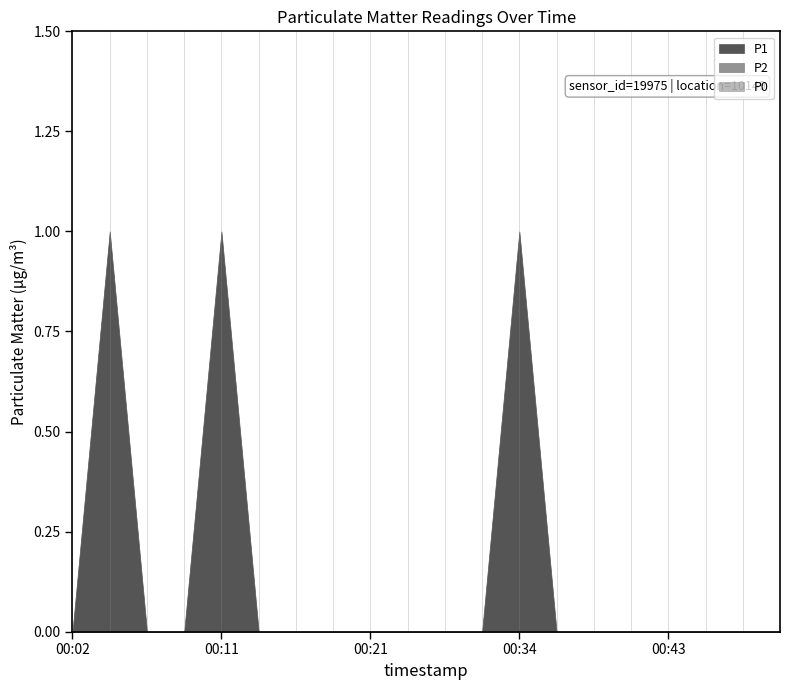

List the labels in order of P2 value, largest first.

00:02, 00:04, 00:07, 00:09, 00:11, 00:14, 00:16, 00:19, 00:21, 00:24, 00:29, 00:31, 00:34, 00:36, 00:39, 00:41, 00:43, 00:46, 00:48, 00:51